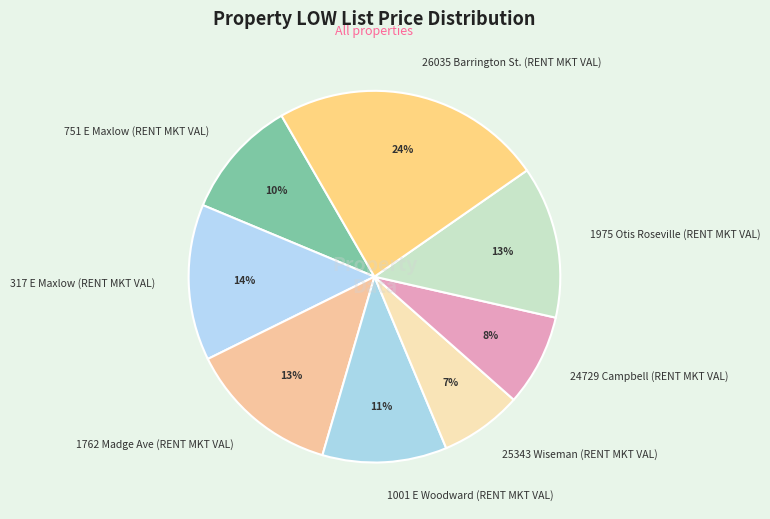

How many slices are in this pie chart?

8